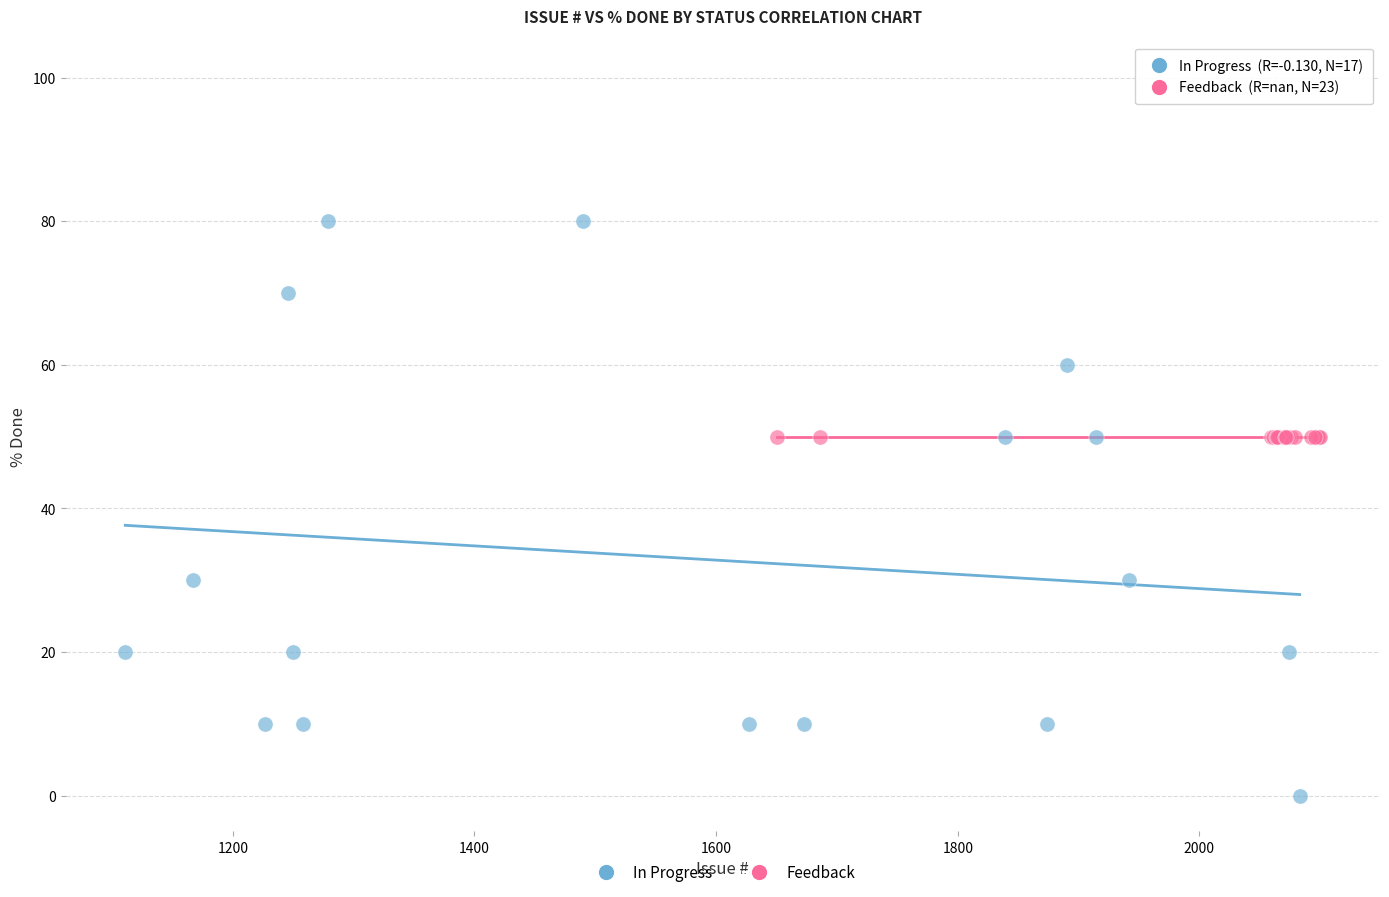

Which series reaches the maximum Y coordinate?

In Progress